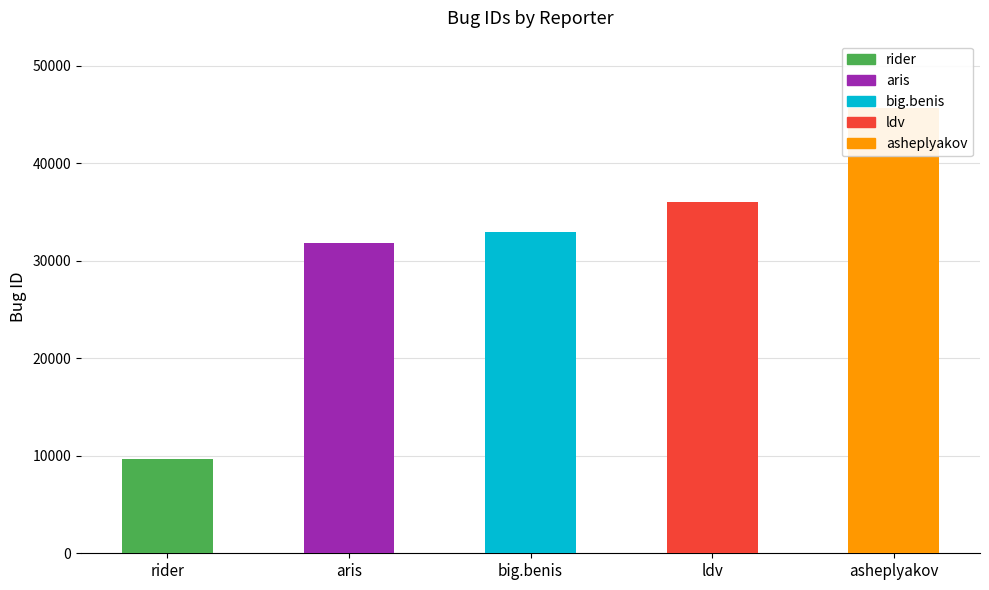

Reading left to right, list all the values displayed in this chart.

rider=9713	aris=31849	big.benis=32972	ldv=36054	asheplyakov=45720